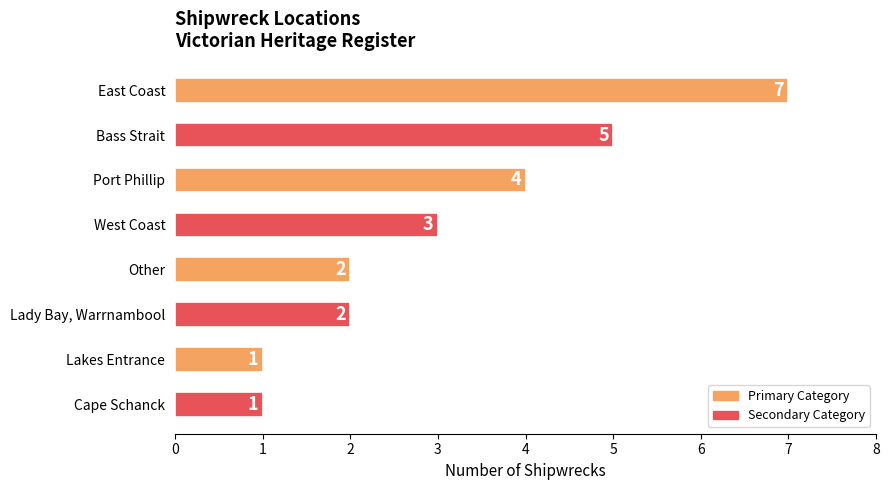

The value at Port Phillip is 2. True or false?

False